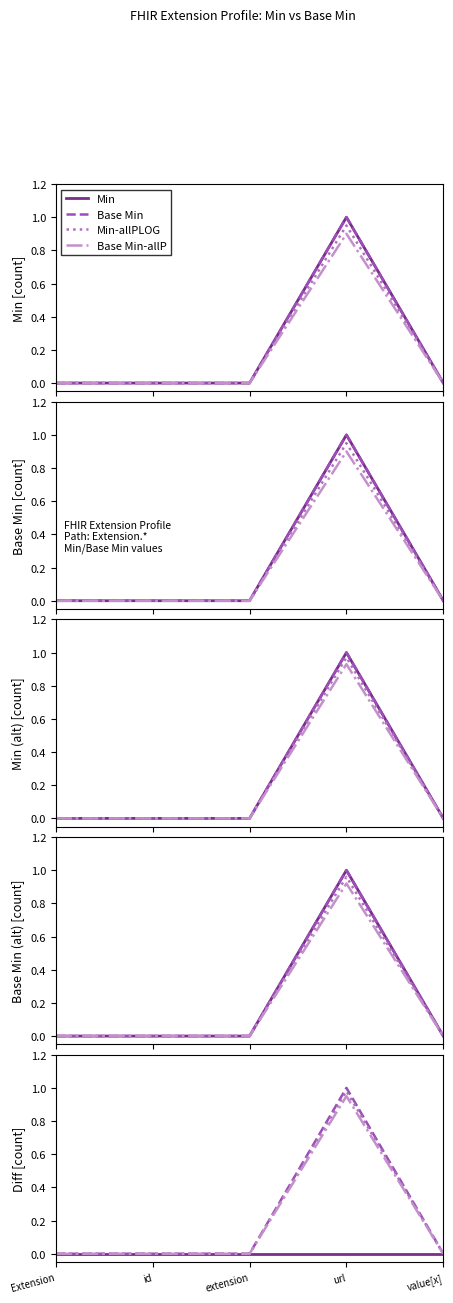

What are all the series names shown in the legend?

Min, Base Min, Min-allPLOG, Base Min-allP